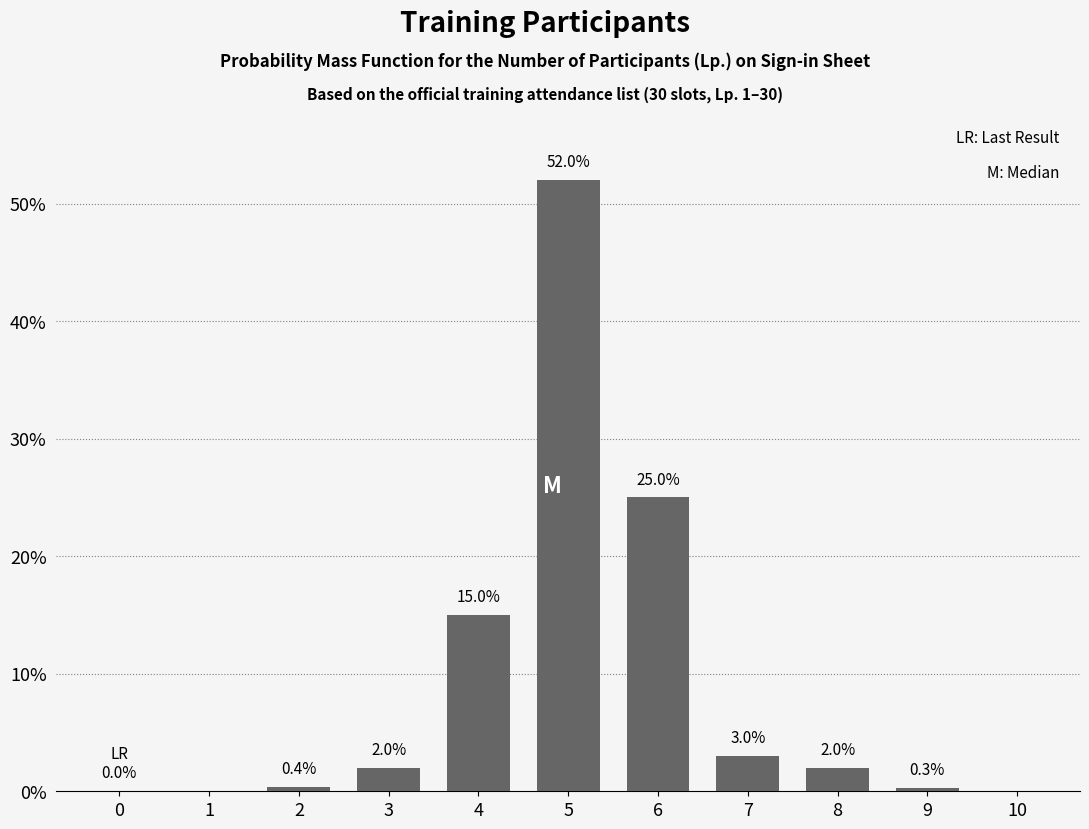

Reading left to right, transcribe all the data shown in this chart.

0=0.0	1=0.0	2=0.4	3=2.0	4=15.0	5=52.0	6=25.0	7=3.0	8=2.0	9=0.3	10=0.0